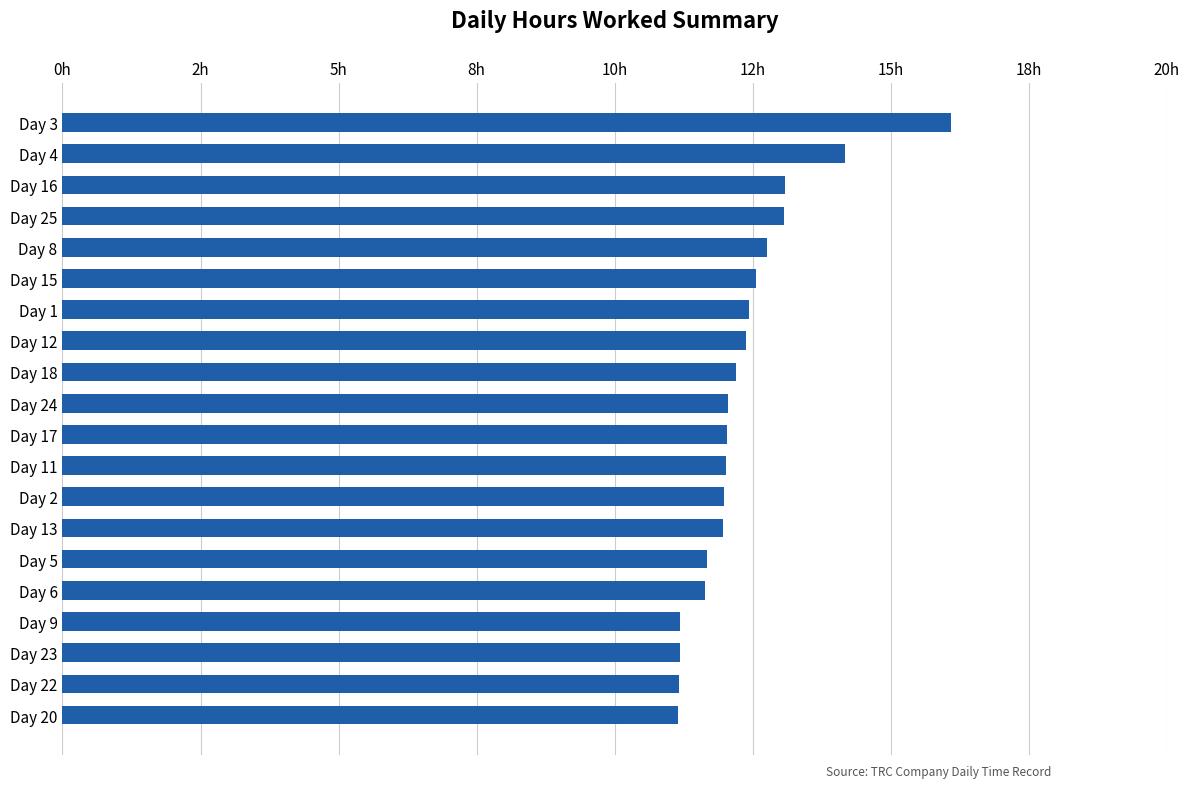

Are the bars horizontal?

Yes